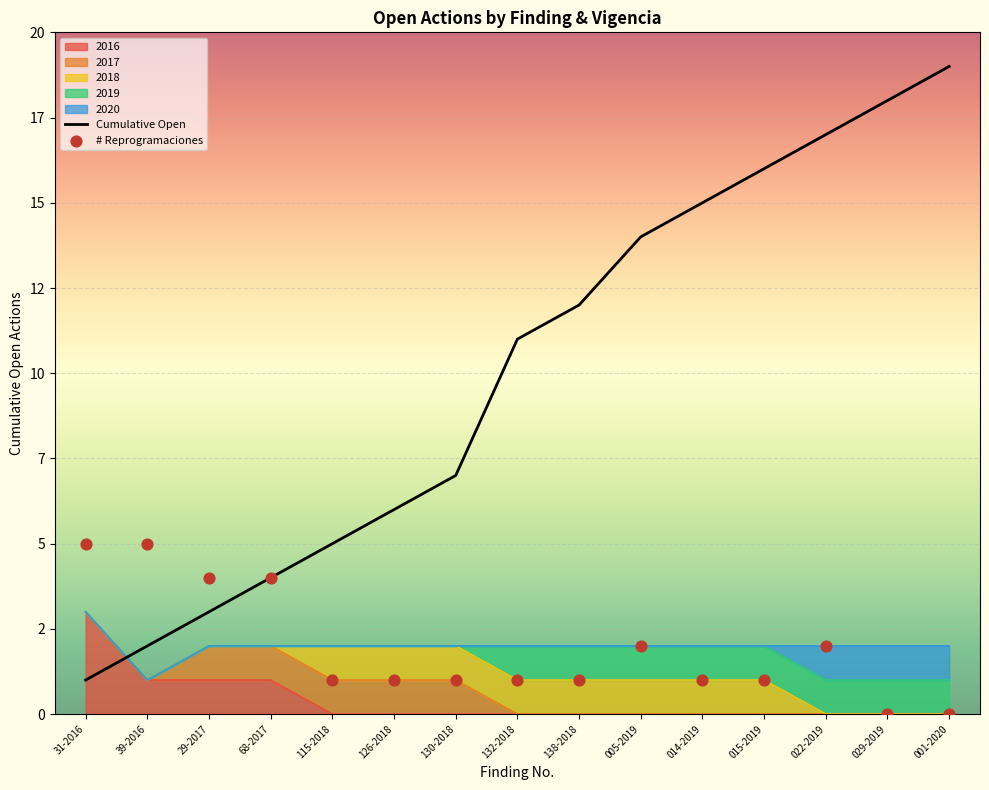

Which series reaches the minimum Y coordinate?

# Reprogramaciones